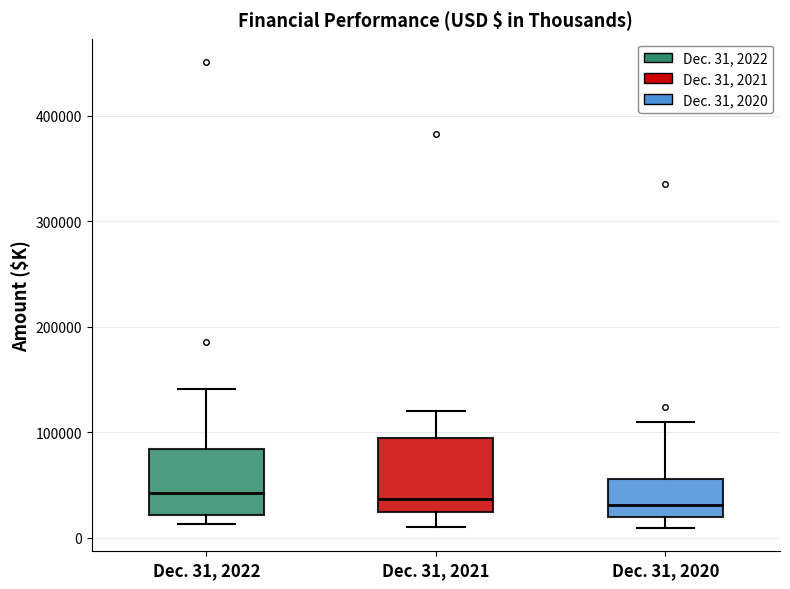

Reading left to right, read every box against the y-axis: the position of its median line, the range the box covers, and the ends of its whiskers. The values are not printed on the chart, so give them approximately, as read against the axis.

Dec. 31, 2022: median 40000, box 20000 to 80000, whiskers 10000 to 140000
Dec. 31, 2021: median 40000, box 20000 to 90000, whiskers 10000 to 120000
Dec. 31, 2020: median 30000, box 20000 to 60000, whiskers 10000 to 110000